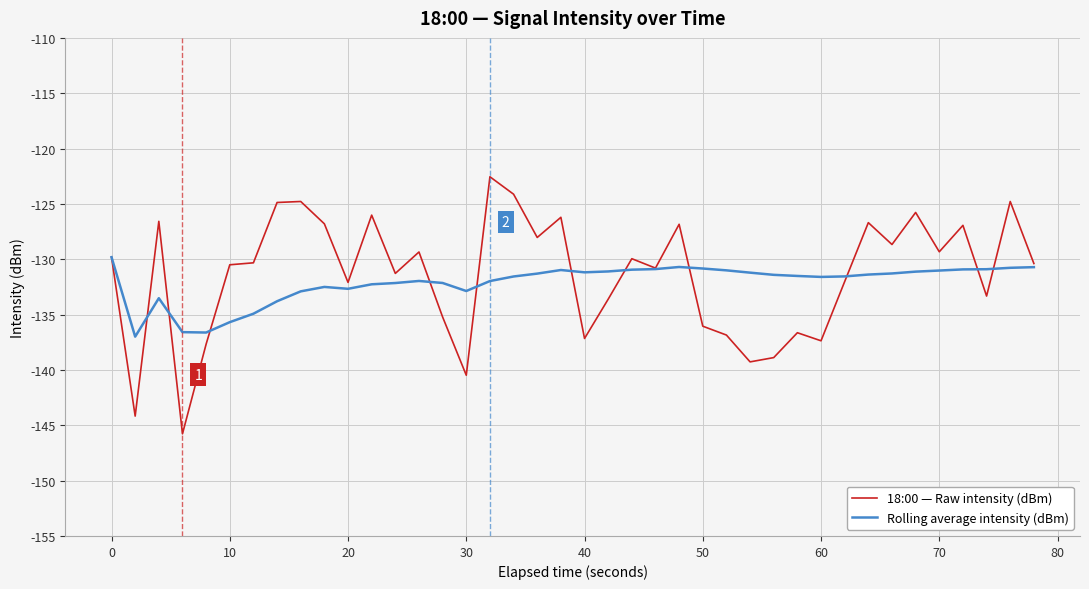

How many lines are shown in the chart?

2